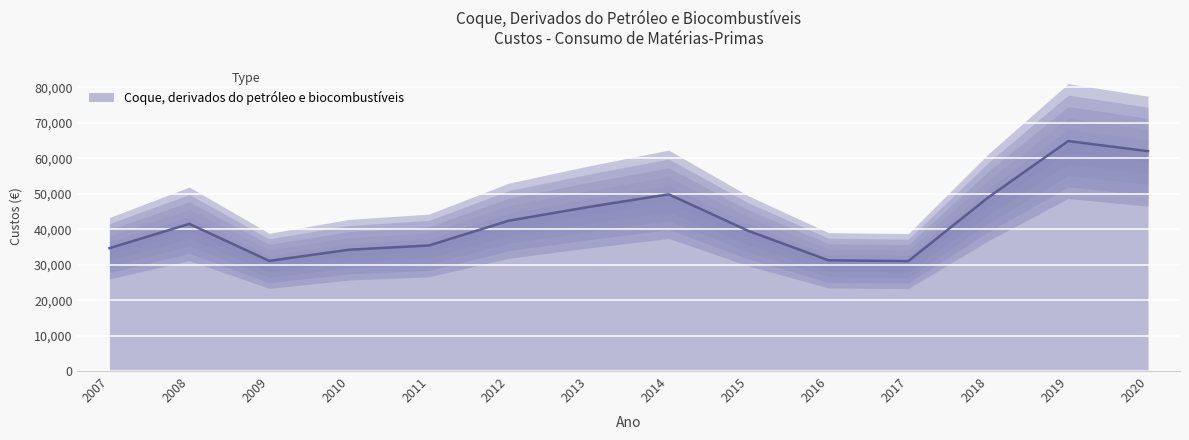

What is the difference between the values at 2009 and 2018?

17911.0